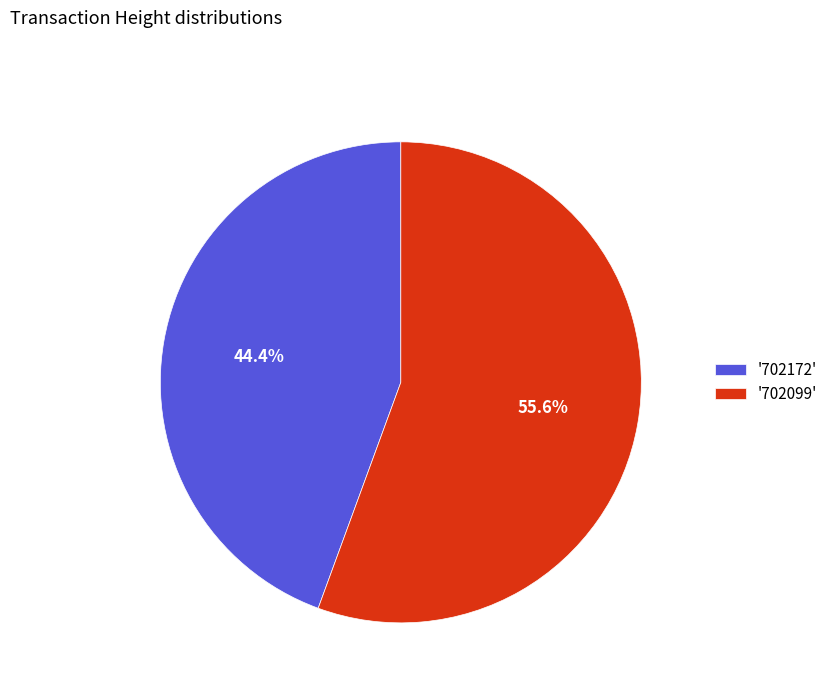

Which category accounts for the majority?

'702099'